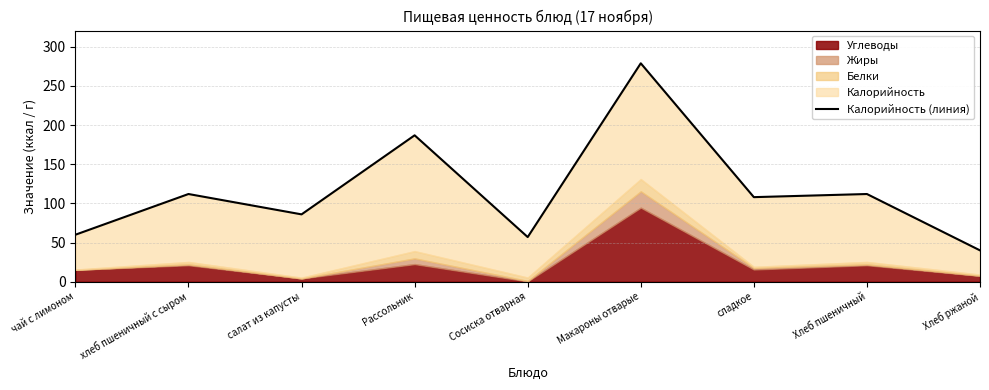

At which category does the data reach its first local peak?

хлеб пшеничный с сыром